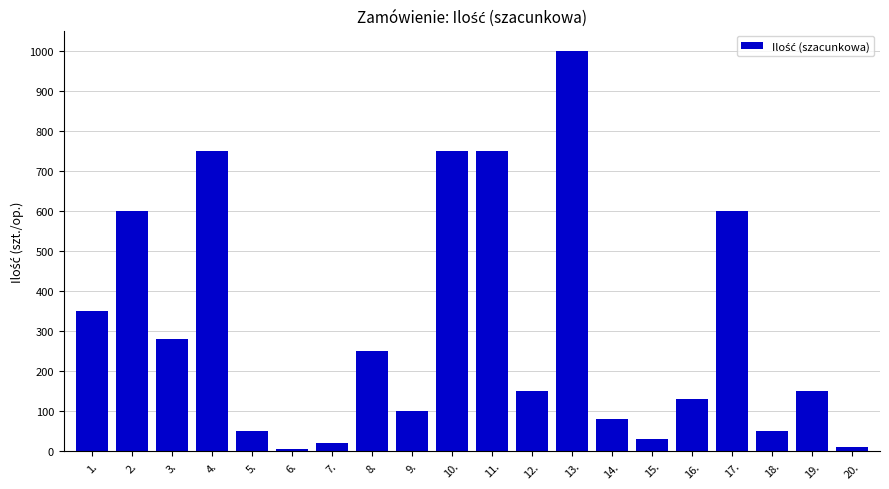

What is the label of the 11th bar from the left?

11.